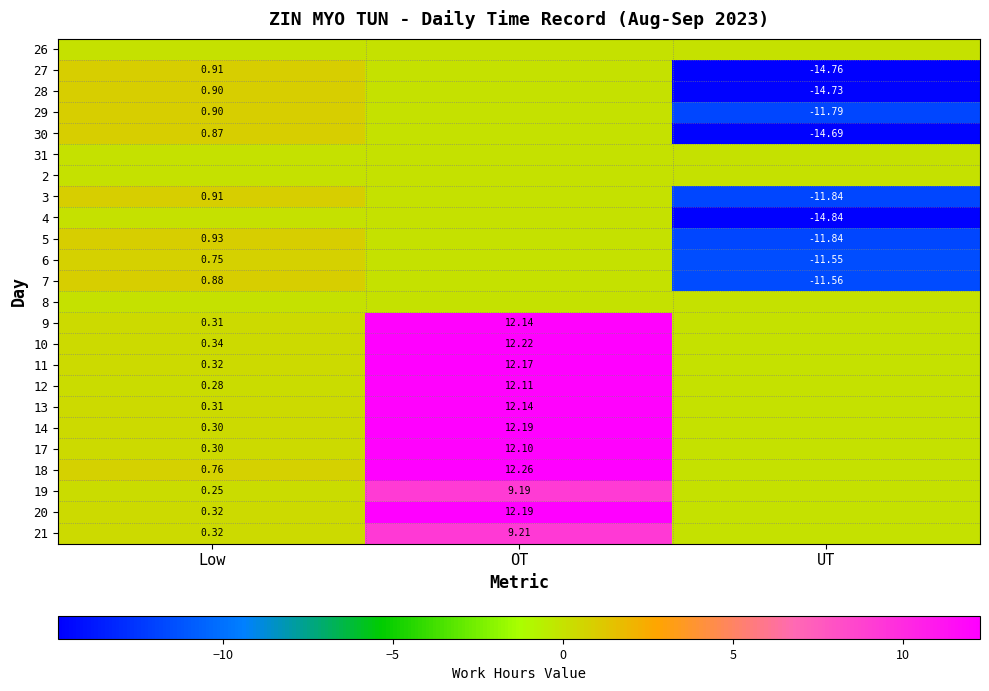

How many values in 5 are above zero?

1